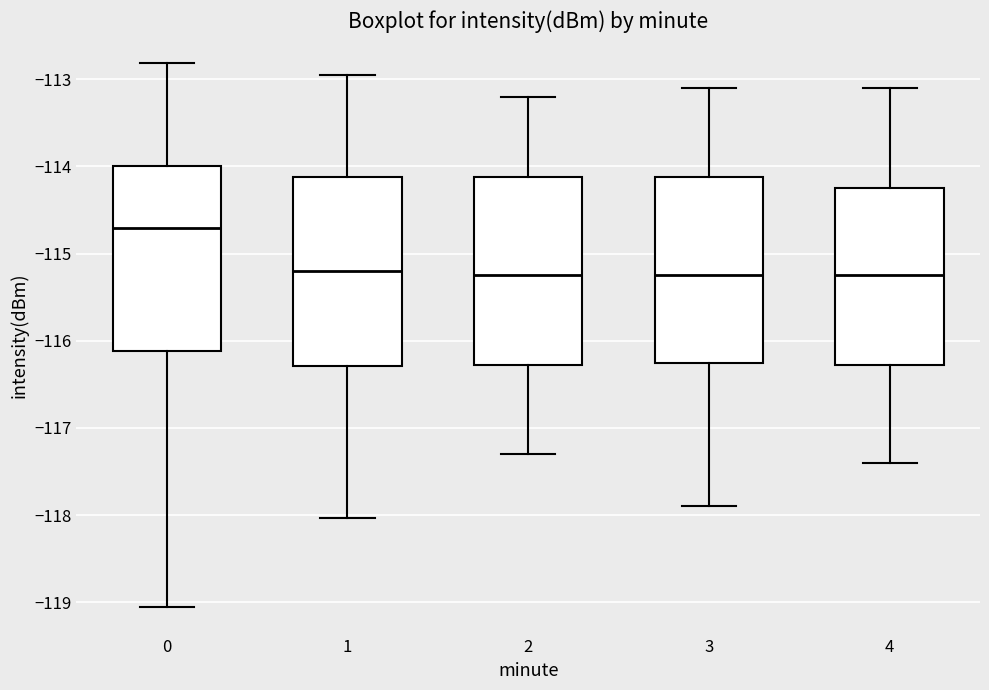

Which box has the highest median line?

0